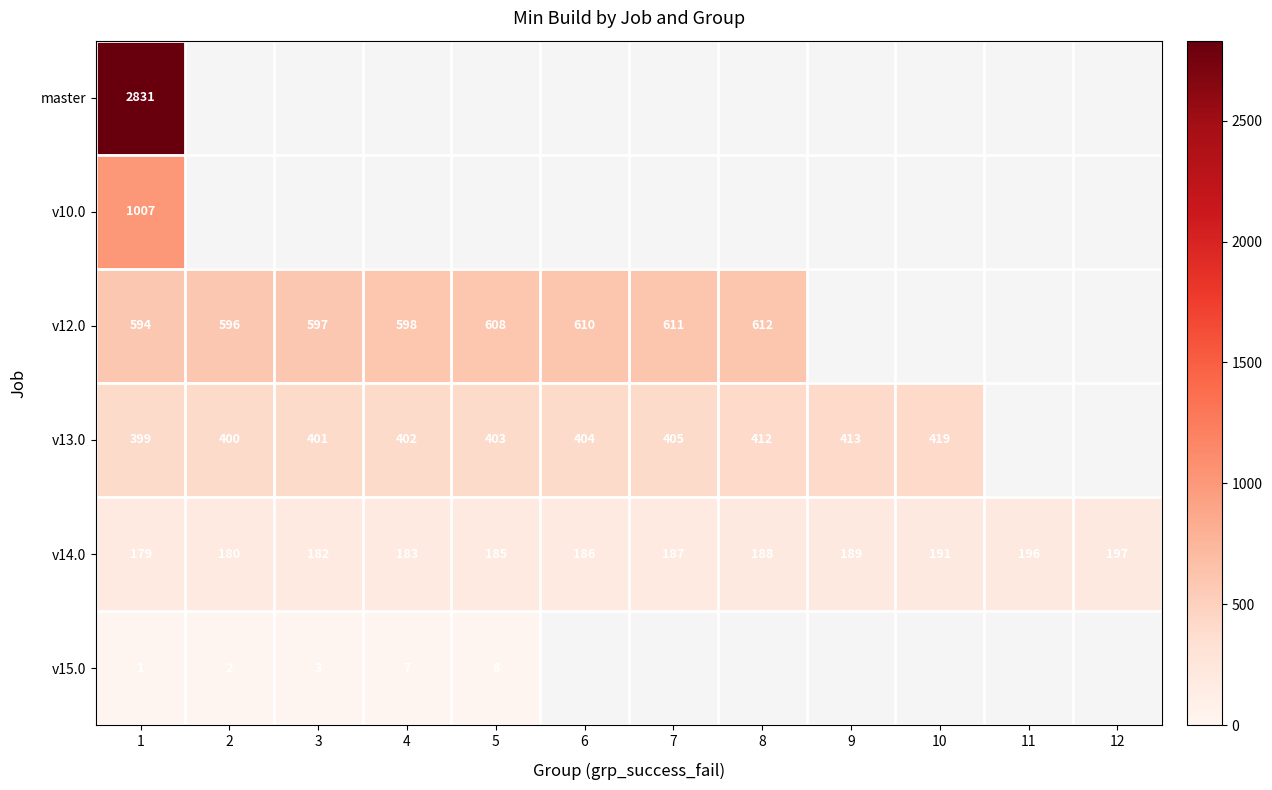

At which category is the sum across all series the highest?

1